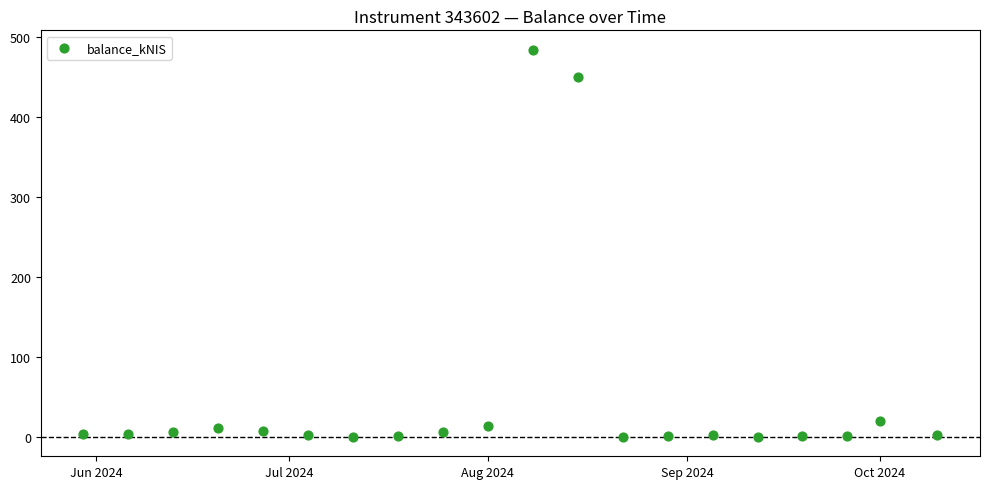

What is the range of X values (max minus min)?

133.0